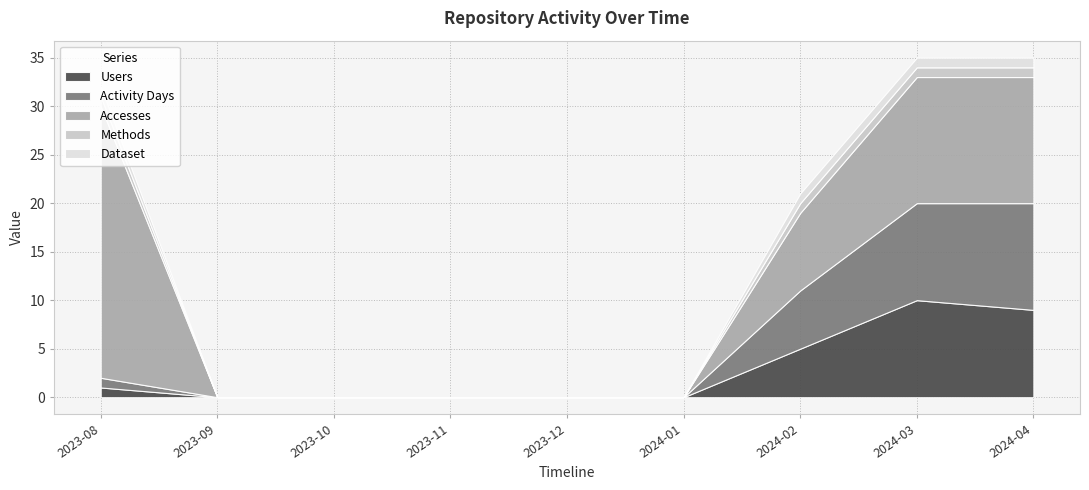

Is the value of Users at 2023-08 greater than the value of Accesses at 2023-10?

Yes